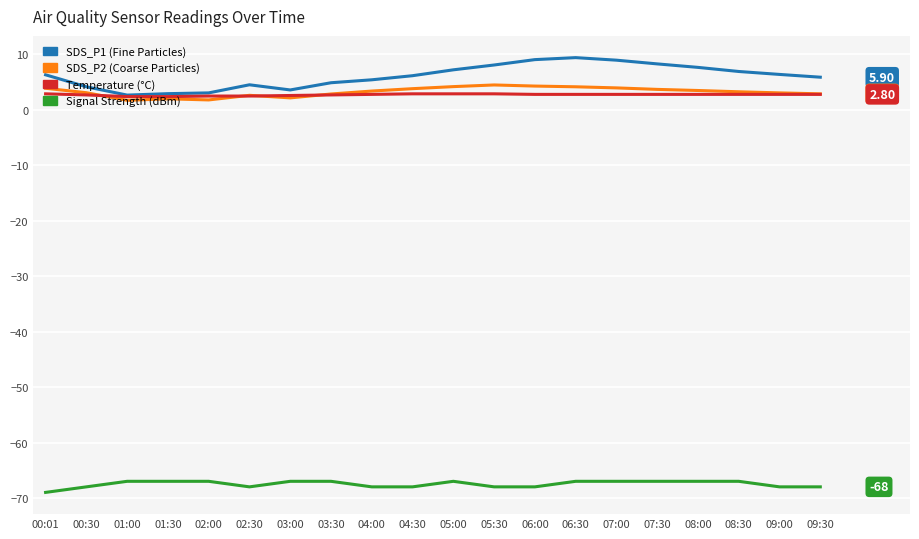

What is the spread (max minus min) of values at 04:00?

73.4